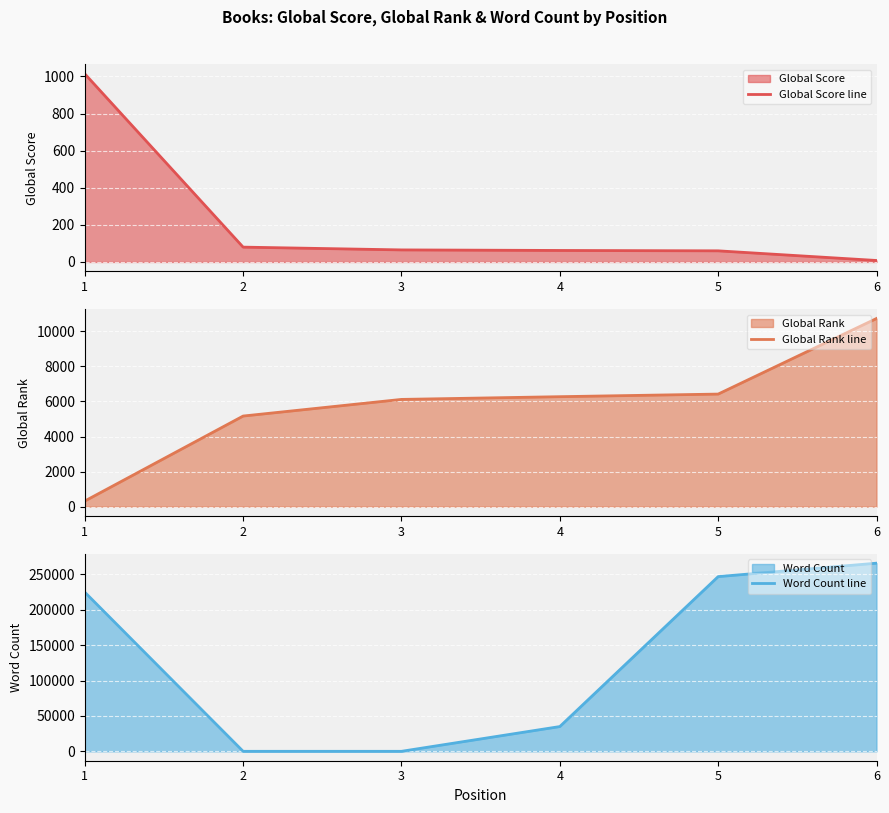

The value of Global Rank line at 4 is 6271. True or false?

True